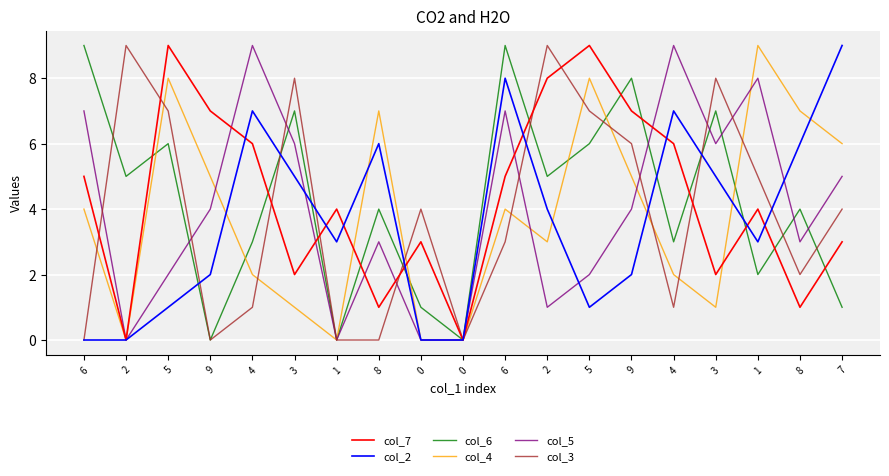

What are all the series names shown in the legend?

col_7, col_2, col_6, col_4, col_5, col_3